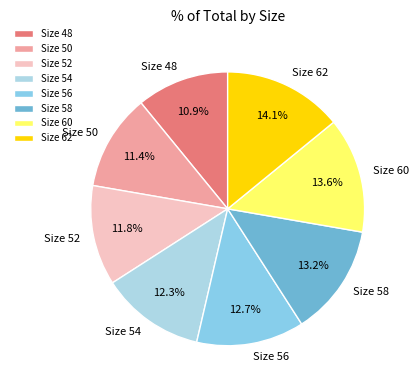

Is Size 50 the majority of the pie?

No